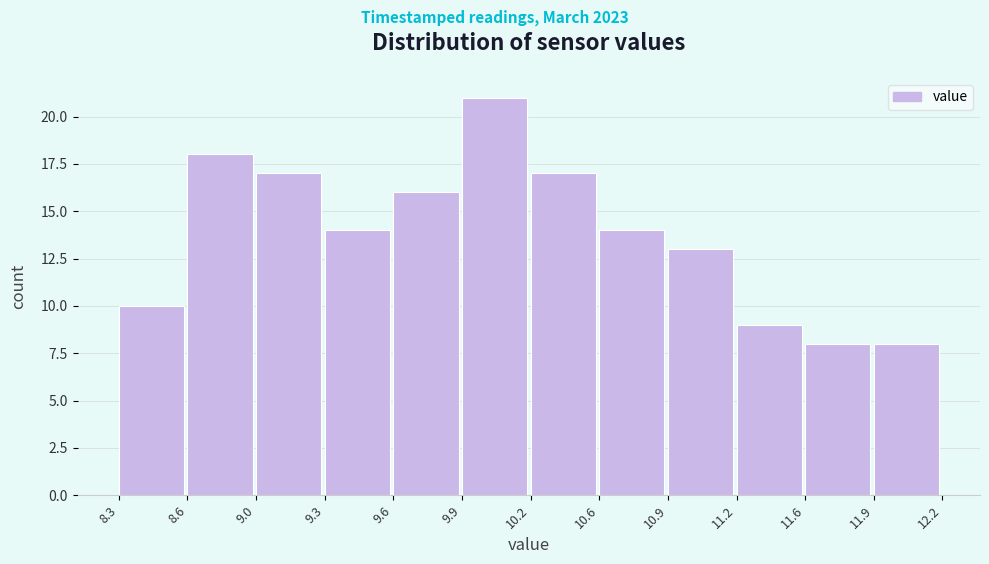

Reading right to left, extract all data points from this chart.

8	8	9	13	14	17	21	16	14	17	18	10